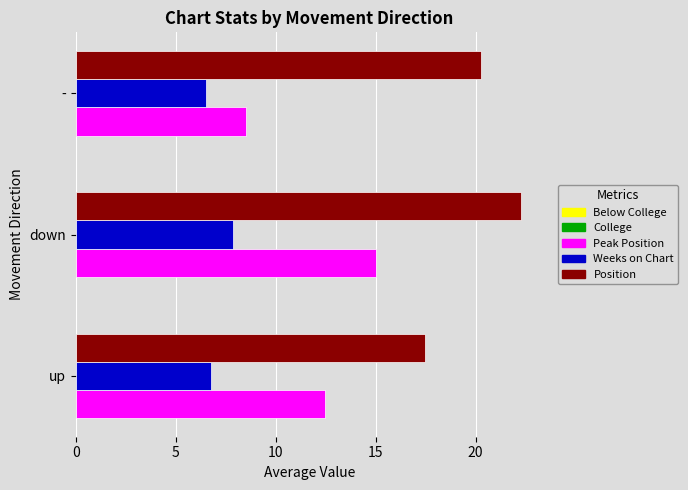

Rank the series at down from lowest to highest value.

Weeks on Chart, Peak Position, Position